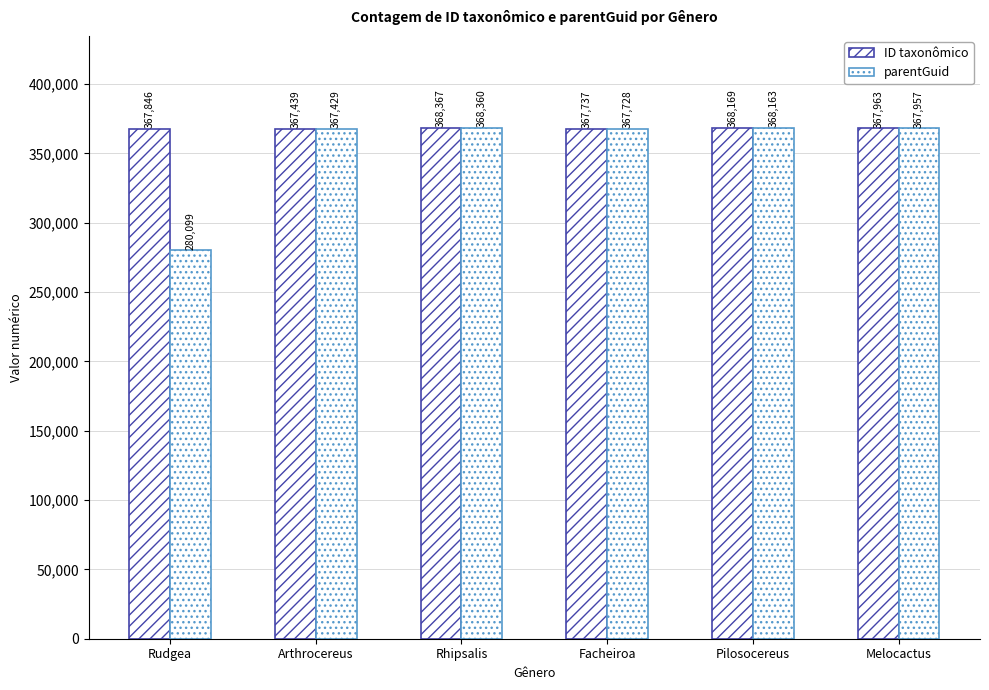

Is it true that ID taxonômico equals 177192 at Arthrocereus?

False